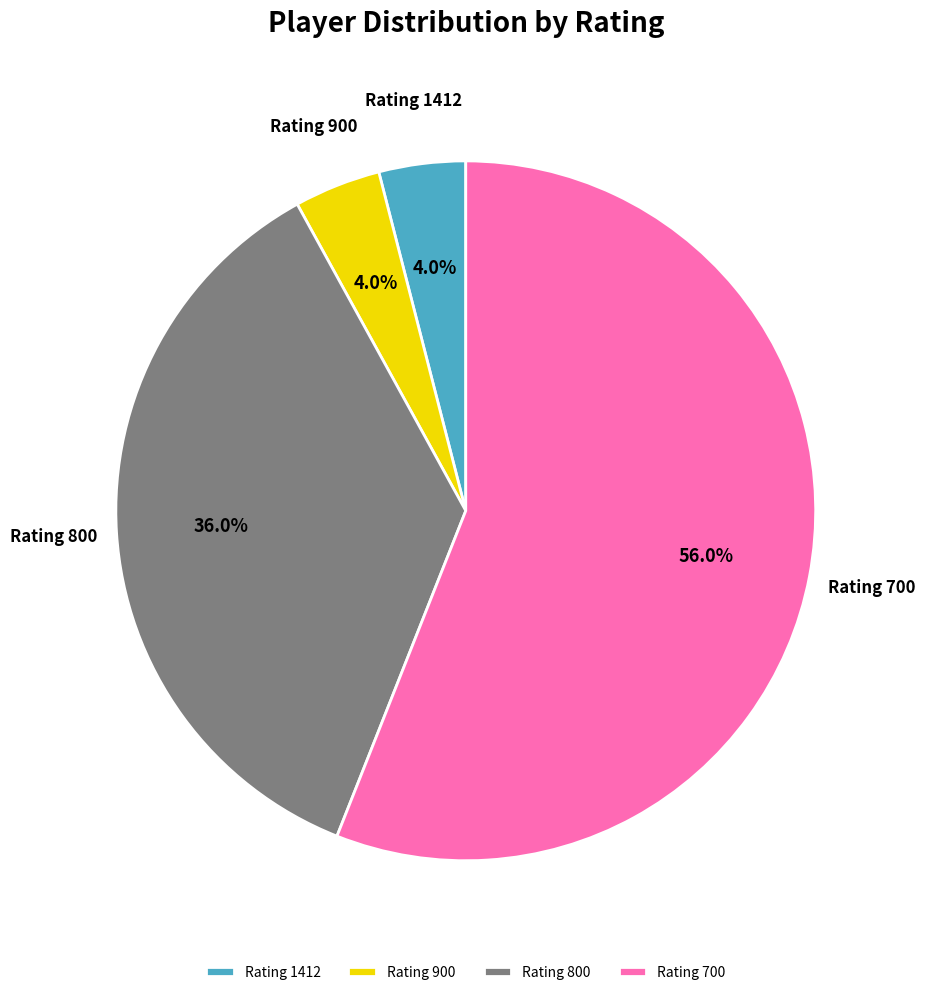

Between Rating 900 and Rating 800, which is larger?

Rating 800